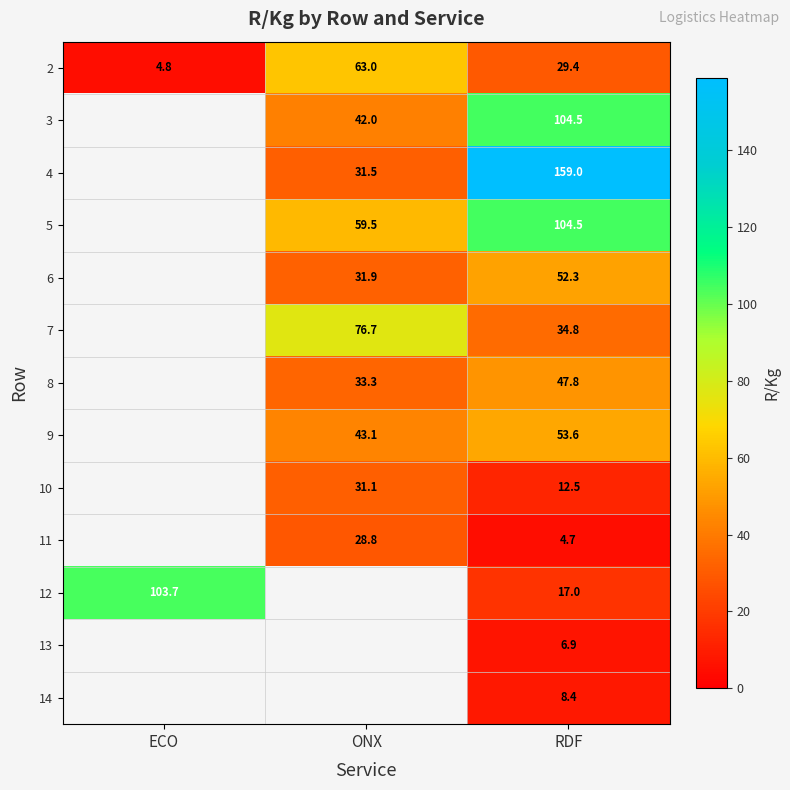

Is the value of 9 at RDF greater than the value of 10 at ONX?

Yes